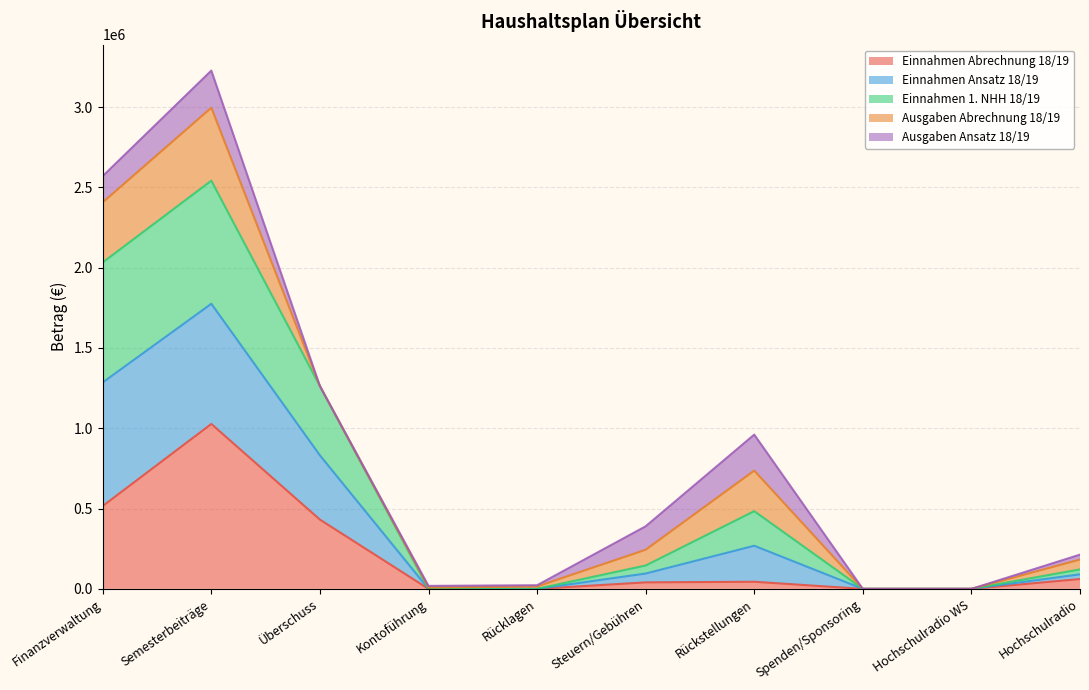

What is the total value across all series at Überschuss?

1262780.3